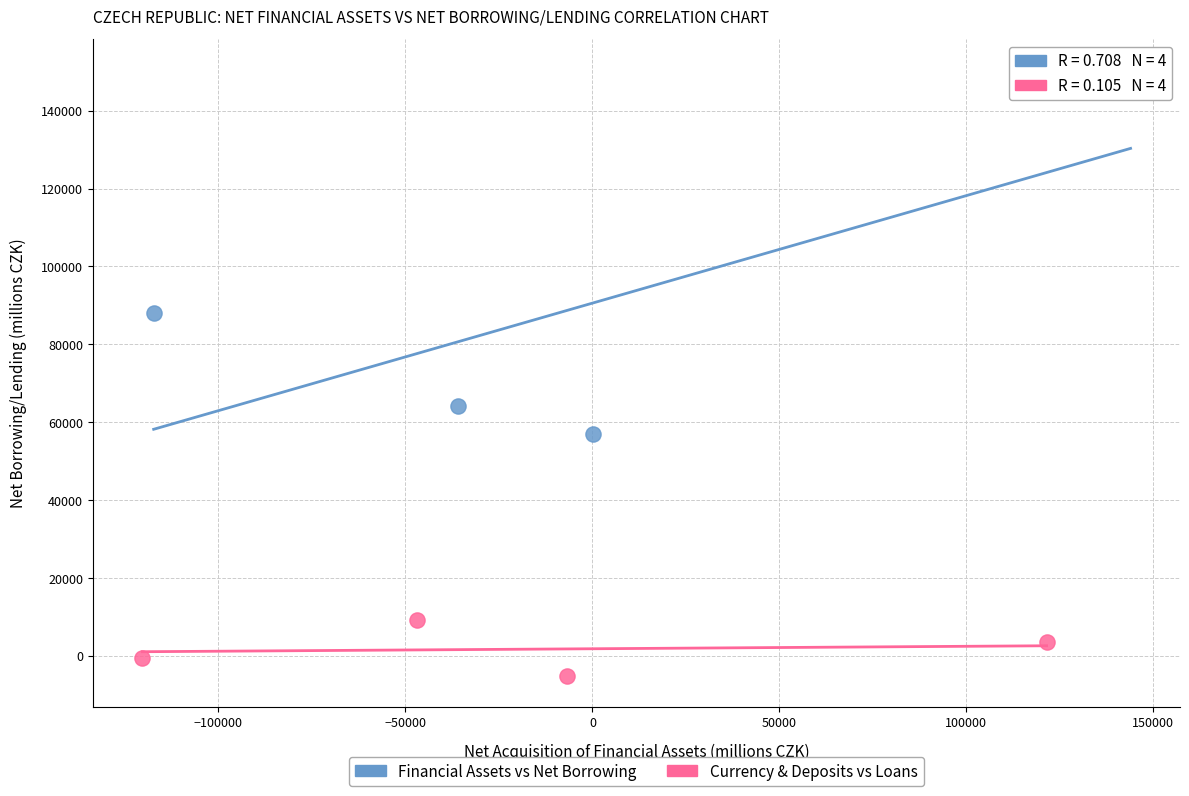

Which series reaches the maximum Y coordinate?

Financial Assets vs Net Borrowing